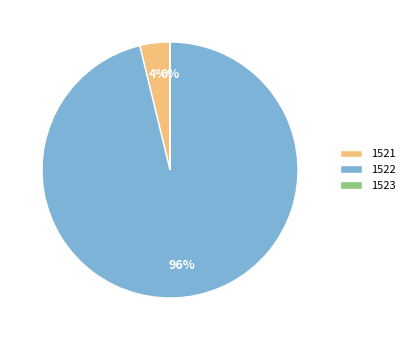

Which category accounts for the majority?

1522